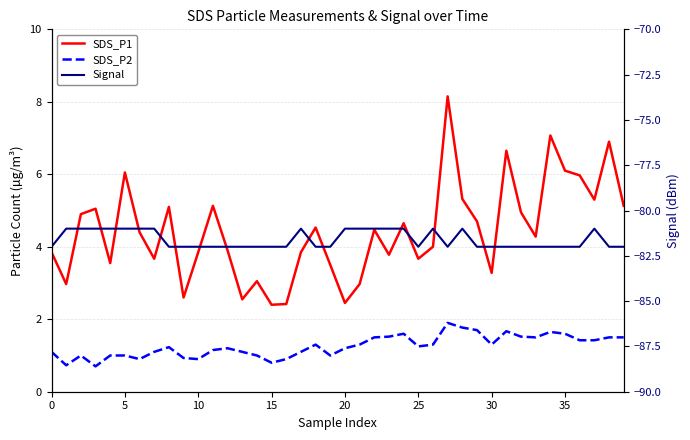

True or false: SDS_P2 and Signal intersect in this chart.

False